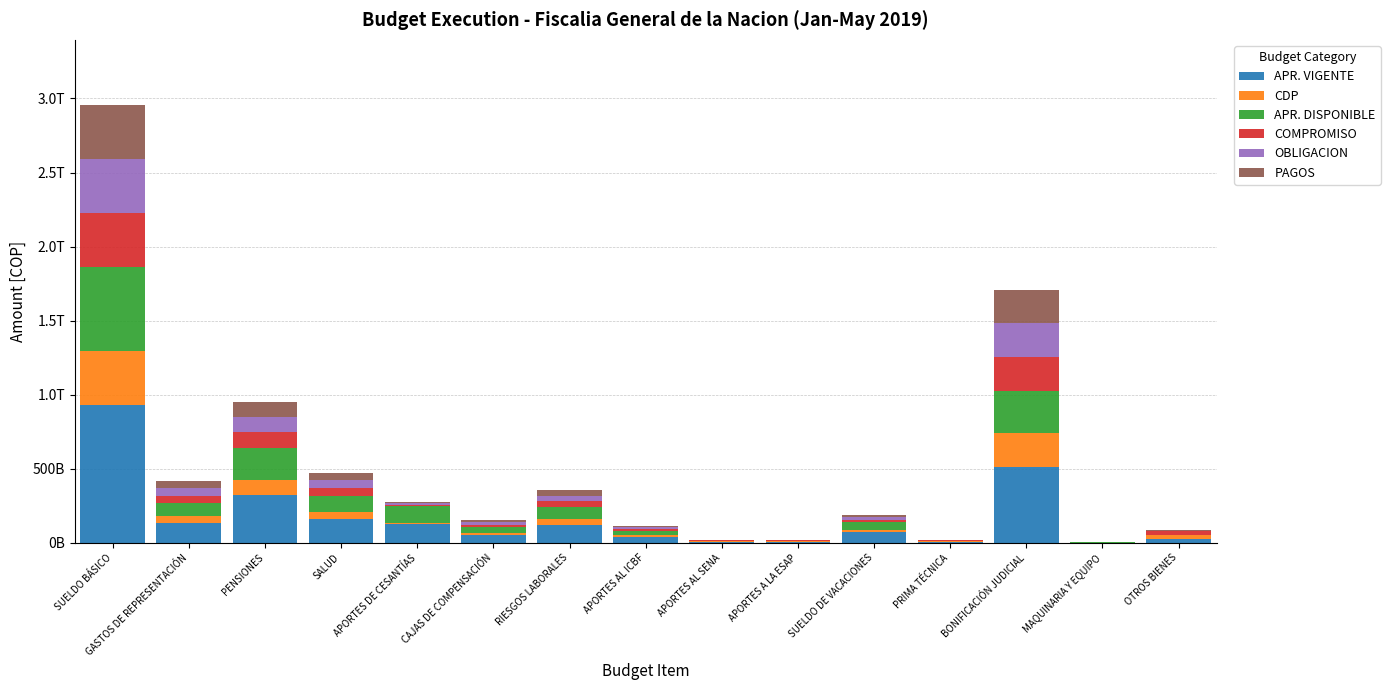

What is the sum of the COMPROMISO values at SUELDO BÁSICO and CAJAS DE COMPENSACIÓN?

378535964345